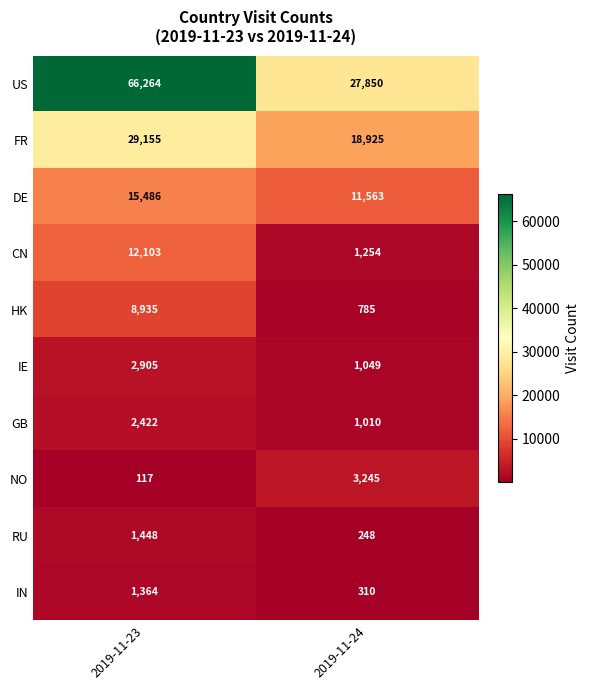

True or false: FR has a value of 15252 at 2019-11-23.

False